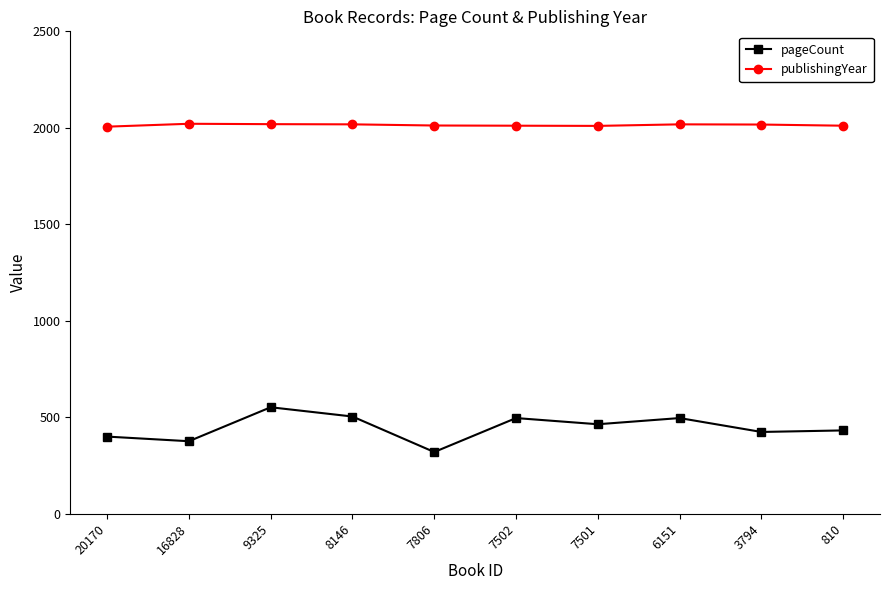

The value of pageCount at 7806 is 551. True or false?

False